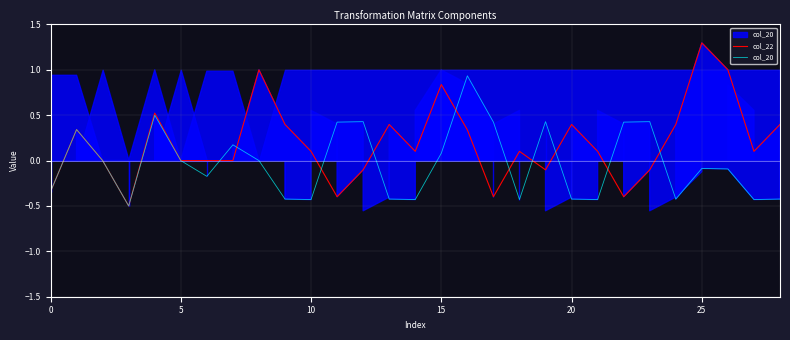

In col_22, how many points are higher than both neighbors (excluding endpoints)?

8